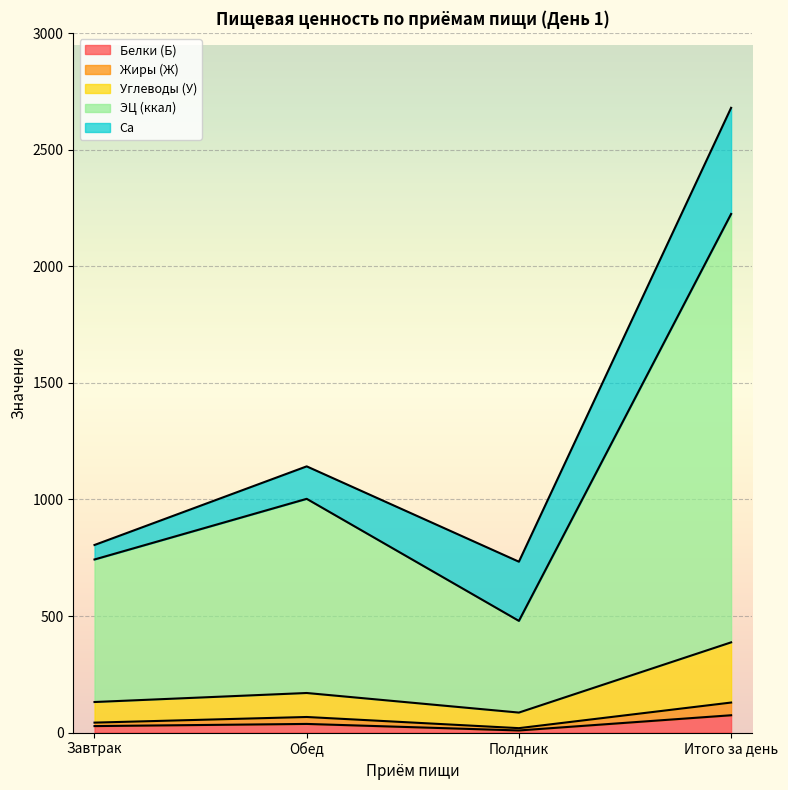

The Углеводы (У) series shows 364.8 at Полдник. True or false?

False